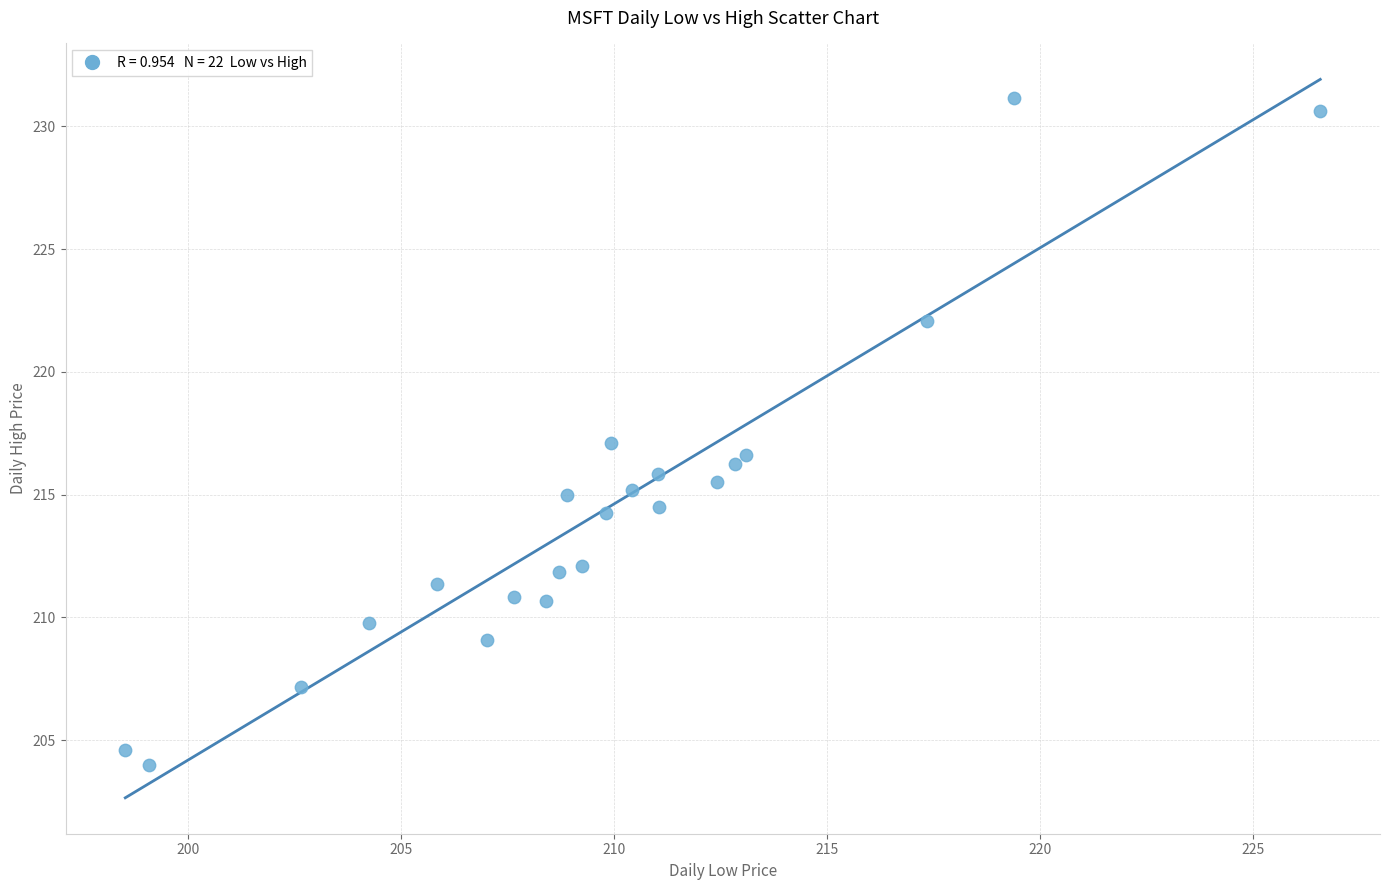

What is the range of X values (max minus min)?

28.0